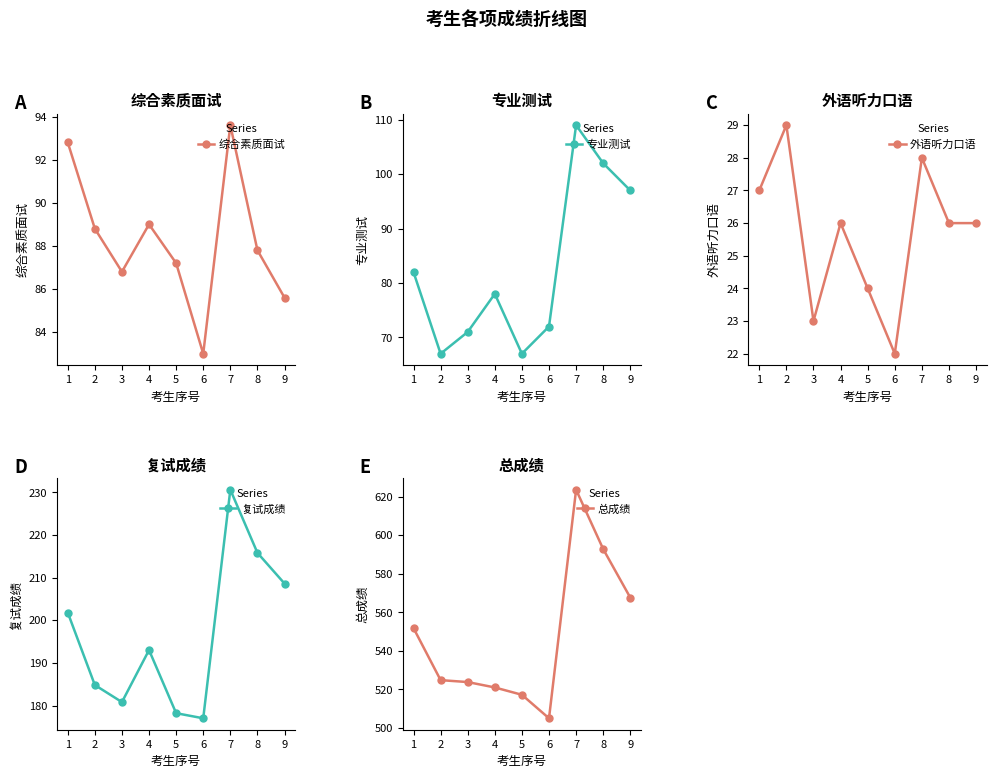

At 3, list the series in order from smallest to largest.

外语听力口语, 专业测试, 综合素质面试, 复试成绩, 总成绩